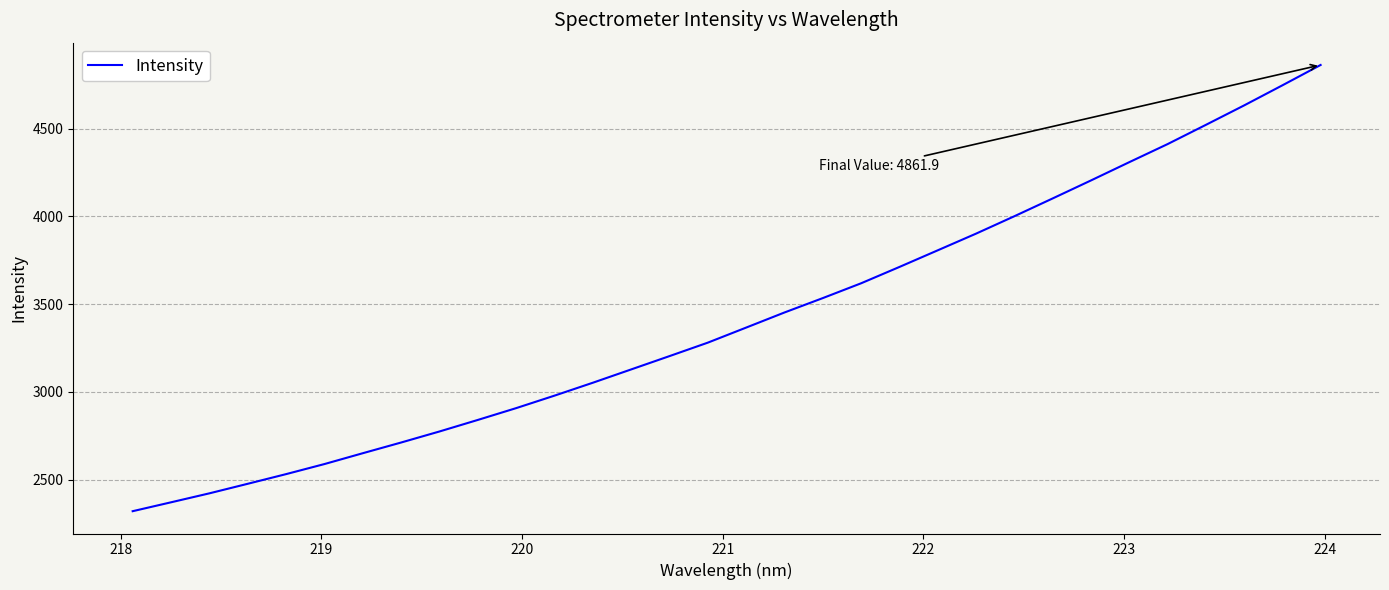

What is the minimum value shown in the chart?

2319.8